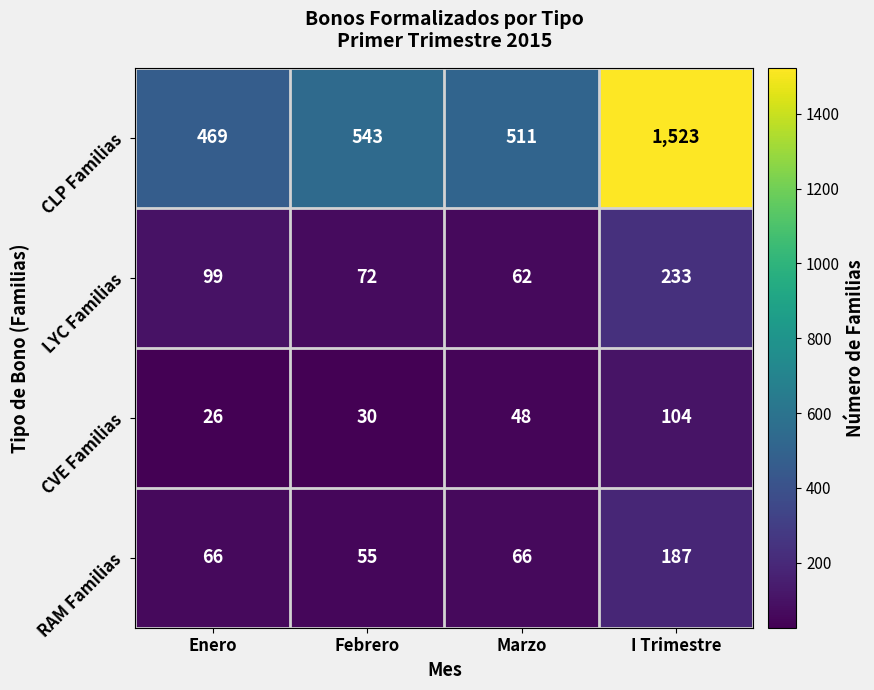

Which series changed the most between Enero and Marzo?

CLP Familias